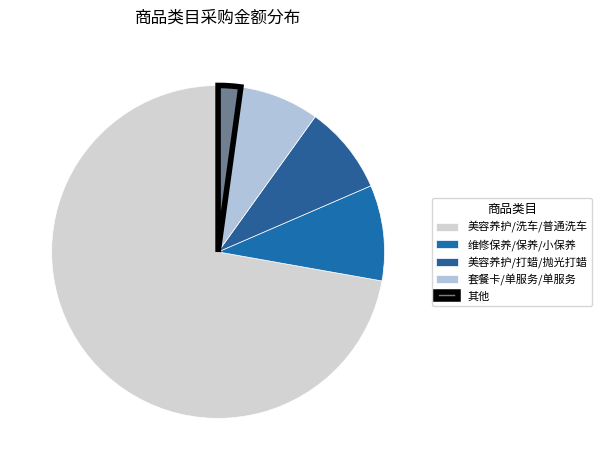

What is the smallest slice in the pie chart?

其他